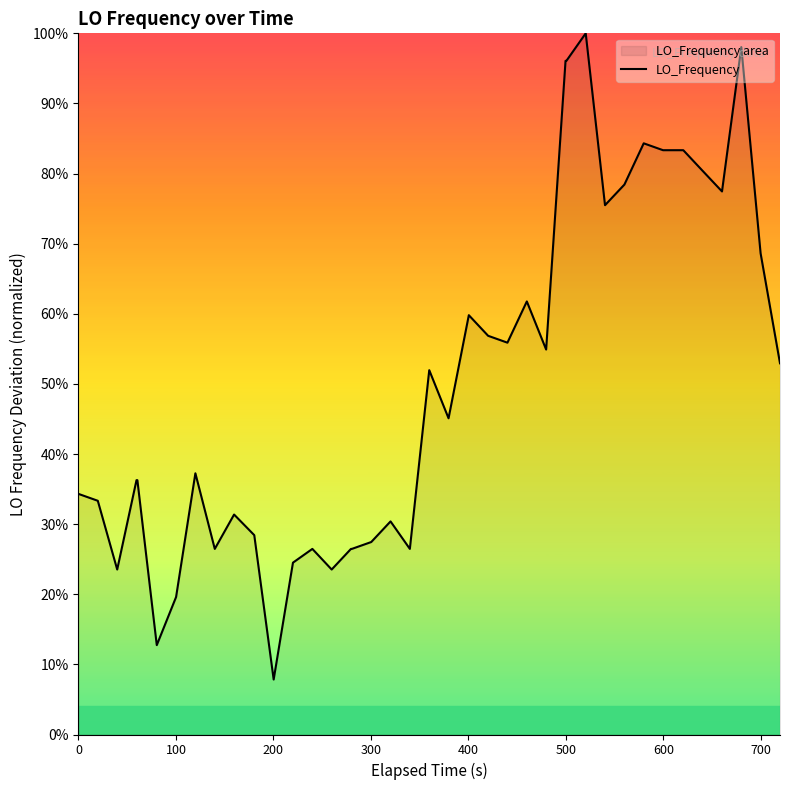

What is the smallest value displayed?

7.8